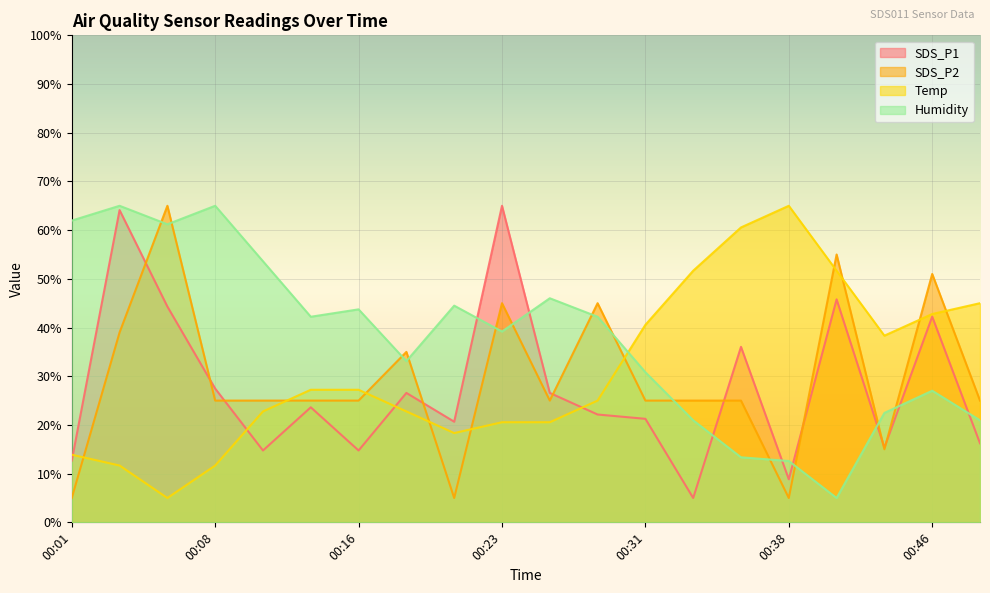

In SDS_P2, how many points are lower than both neighbors (excluding endpoints)?

4